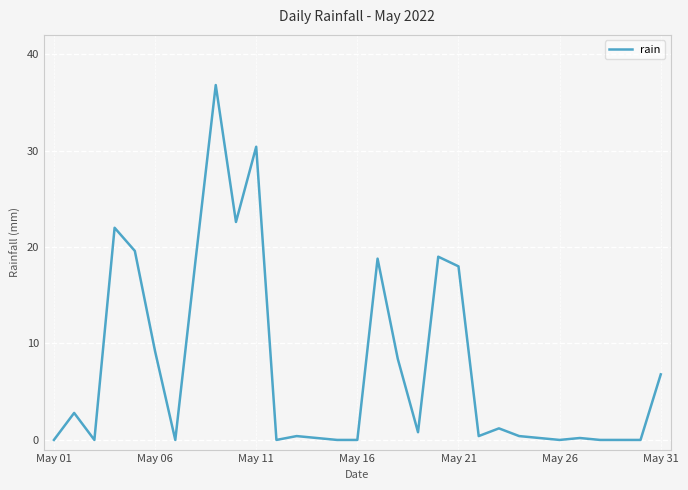

What is the difference between the maximum and minimum values?

36.8